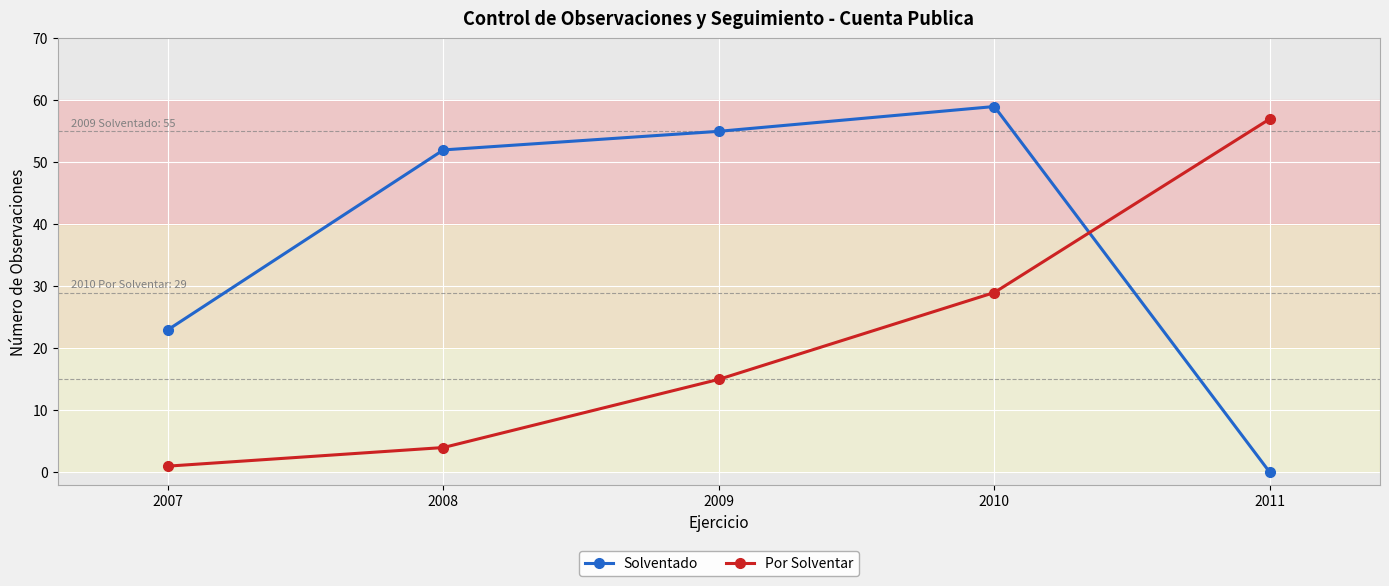

List the series in order of their peak value, highest first.

Solventado, Por Solventar